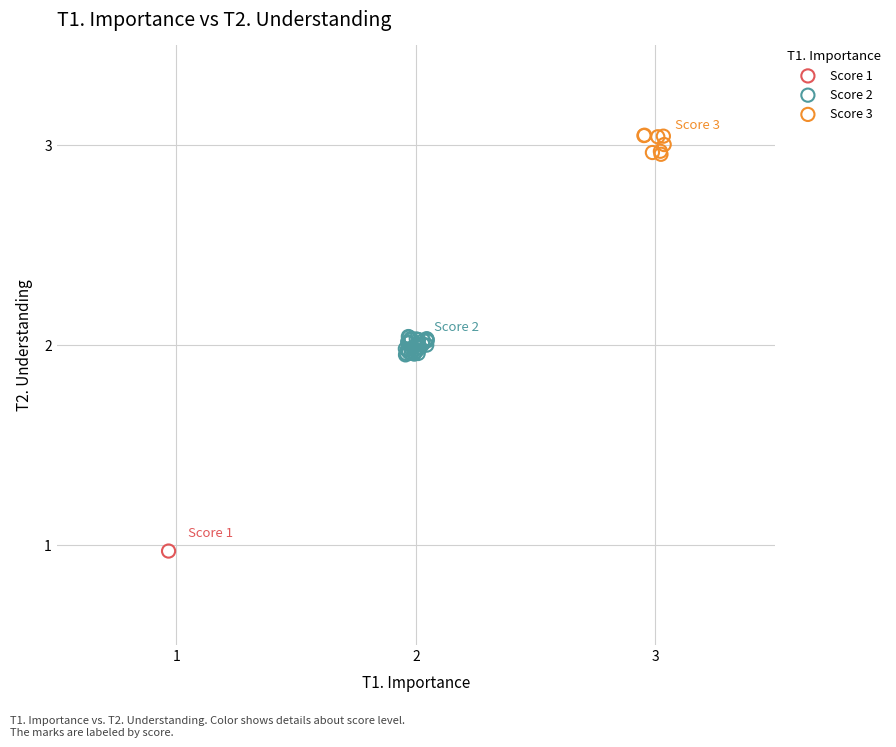

What are all the series names shown in the legend?

Score 1, Score 2, Score 3